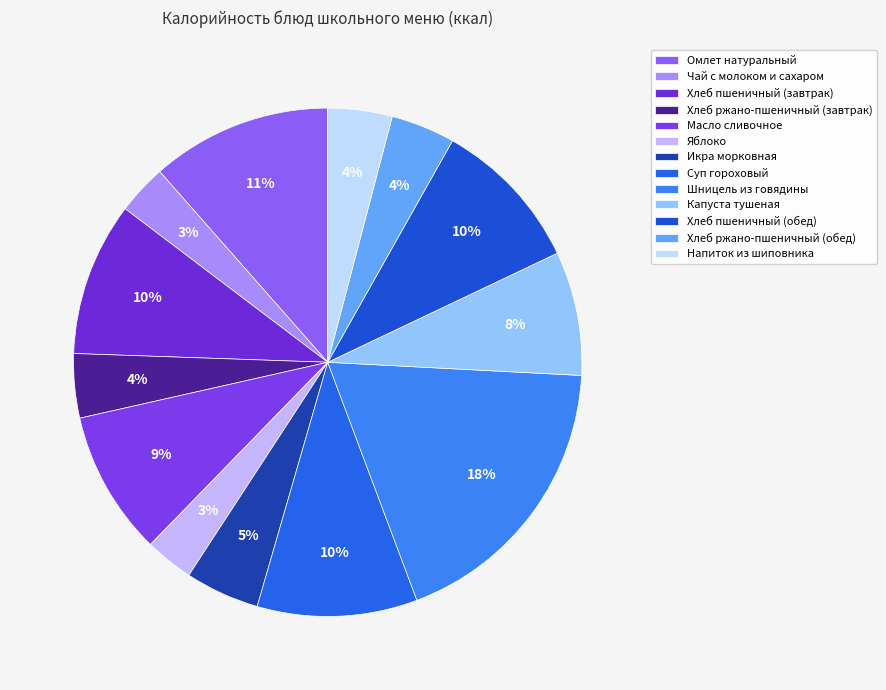

What is the ratio of the value at Суп гороховый to the value at Чай с молоком и сахаром?

3.2